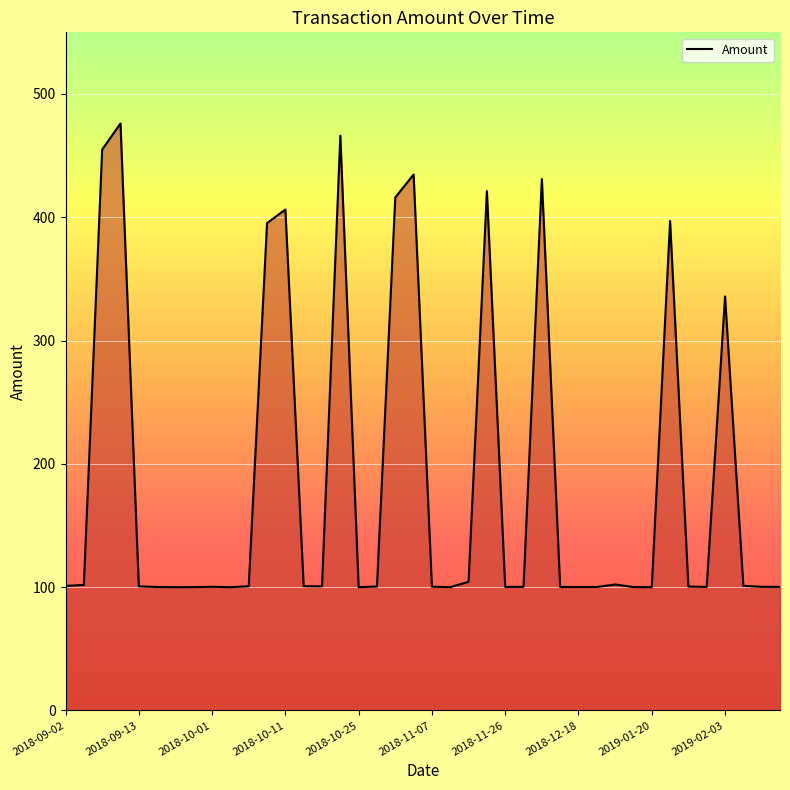

What is the difference between the maximum and minimum values?

376.1